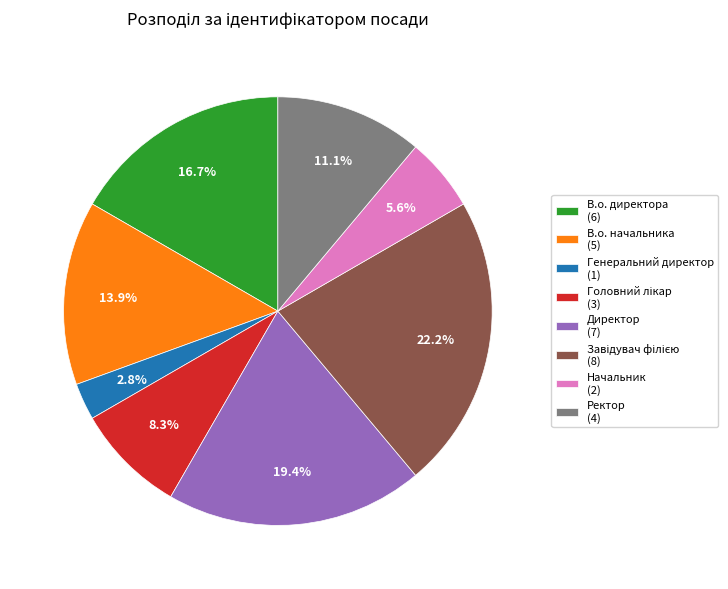

What percentage do Ректор (4) and Начальник (2) together represent?

16.7%